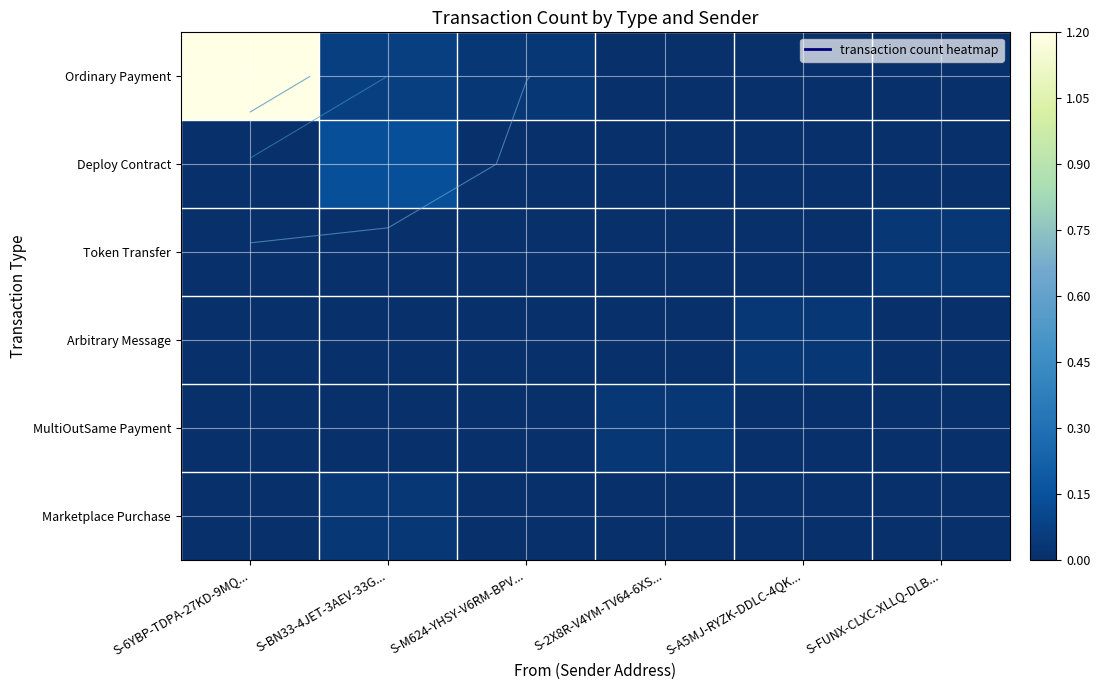

True or false: MultiOutSame Payment has a value of 0.0 at S-BN33-4JET-3AEV-33G....

True